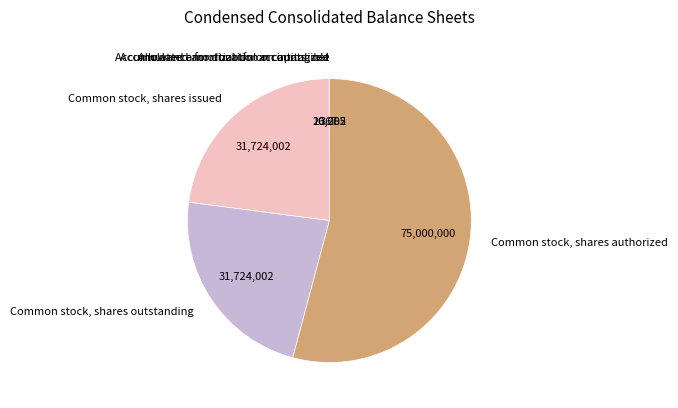

The Common stock, shares authorized slice represents 45% of the pie. True or false?

False